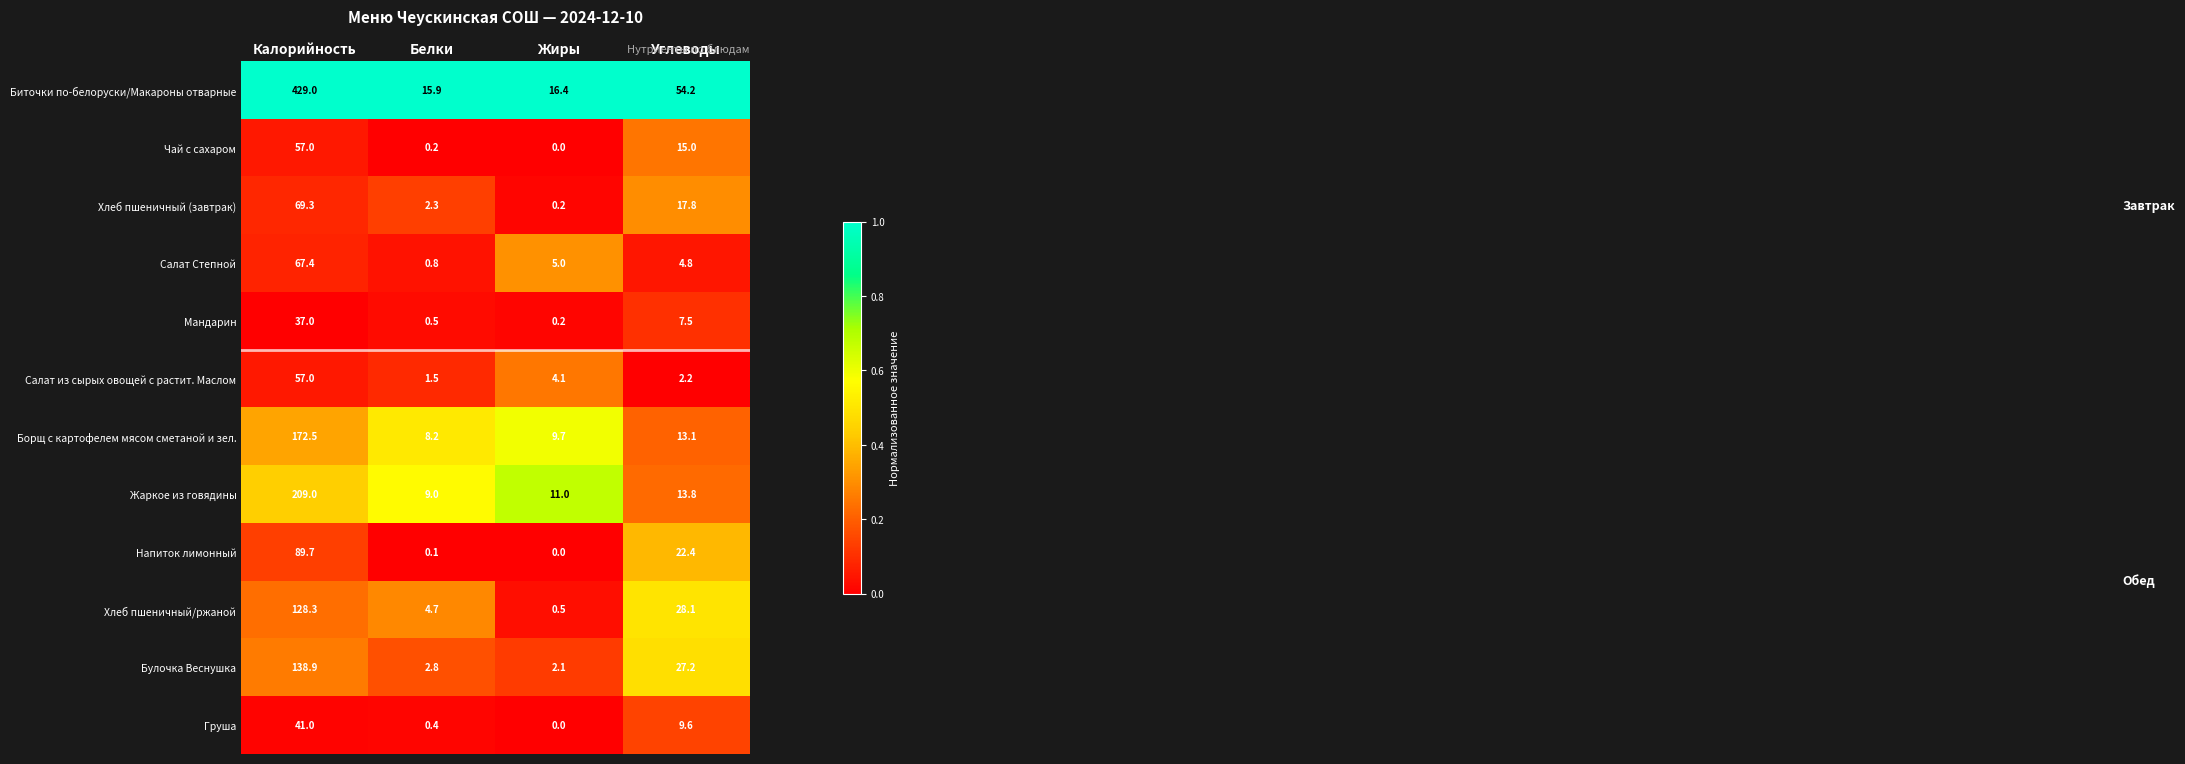

What is the difference between the maximum and minimum values in the Борщ с картофелем мясом сметаной и зел. series?

164.3